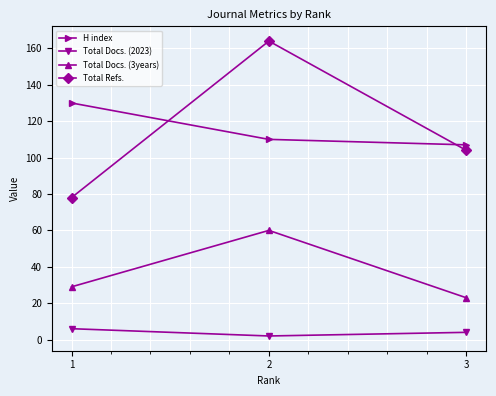

The value of Total Refs. at 1 is 78. True or false?

True